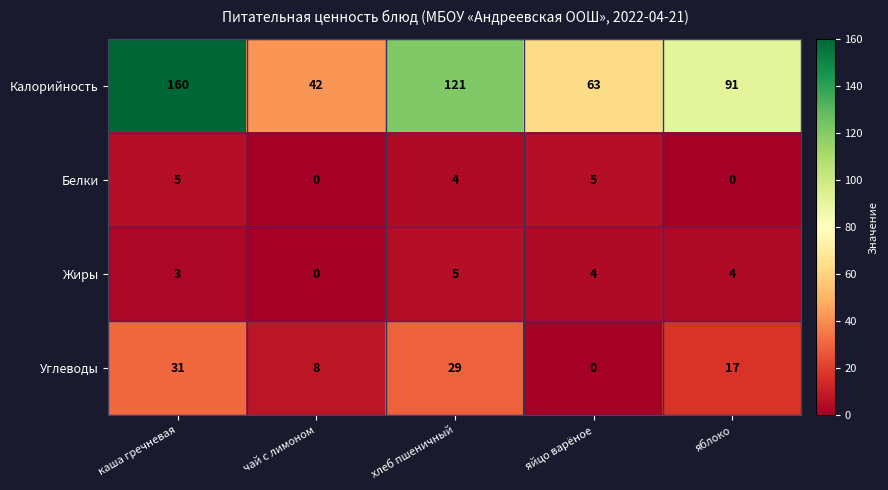

What is the sum of all Жиры values?

16